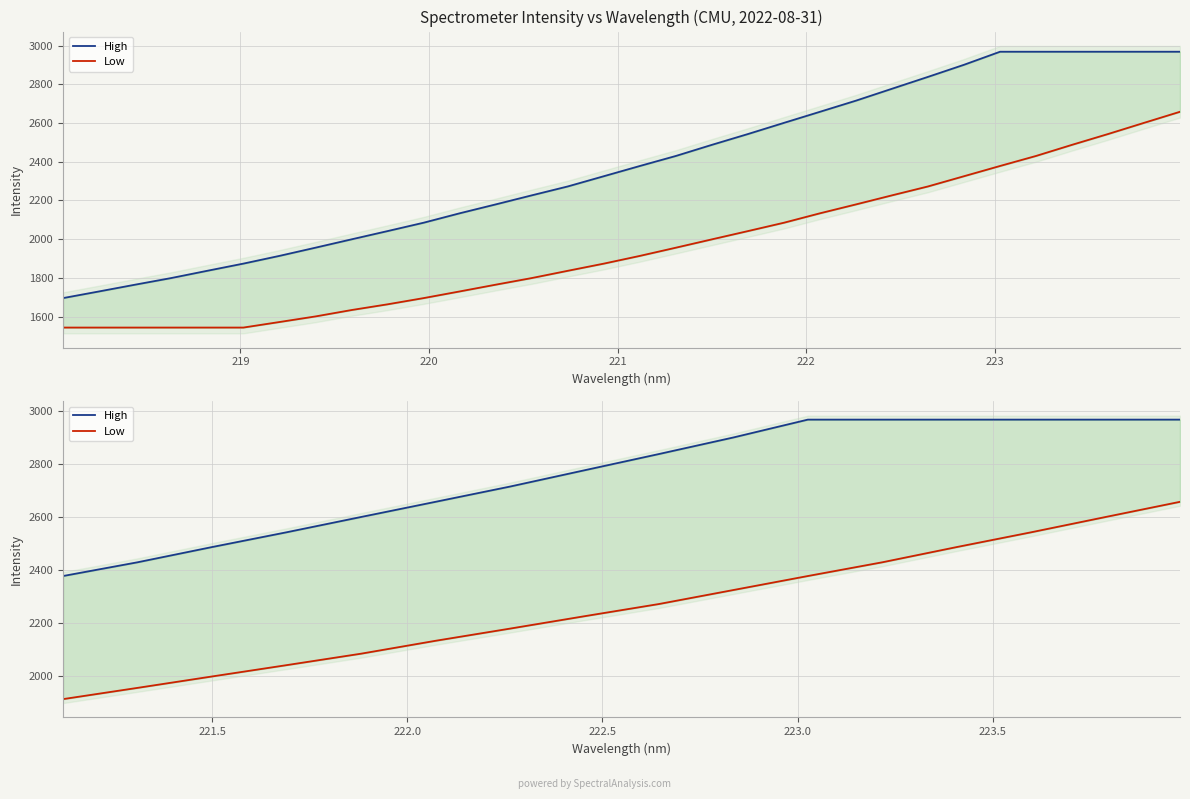

Which series has the largest total across all categories?

High